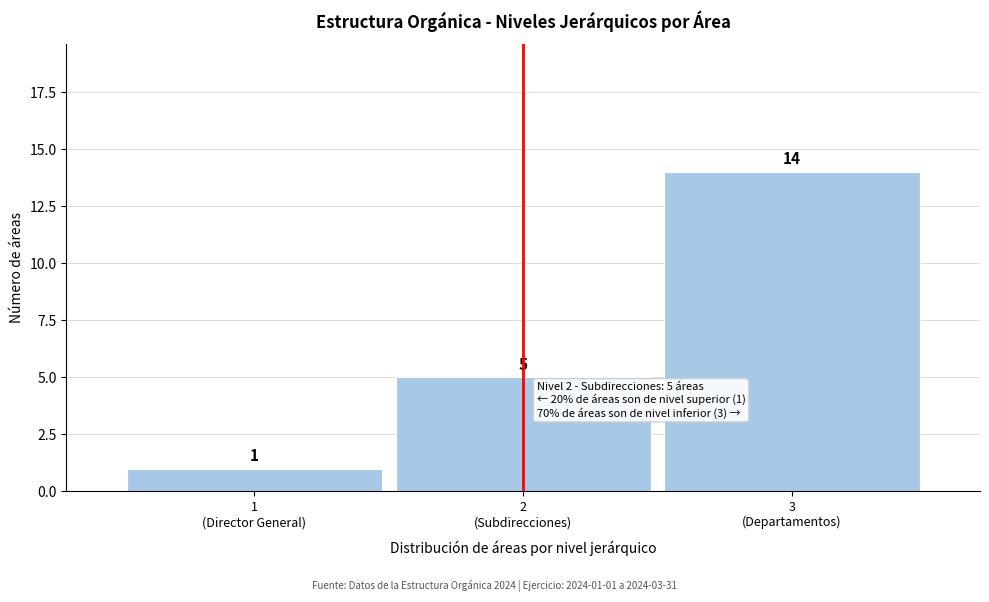

Reading right to left, list all the values displayed in this chart.

14	5	1